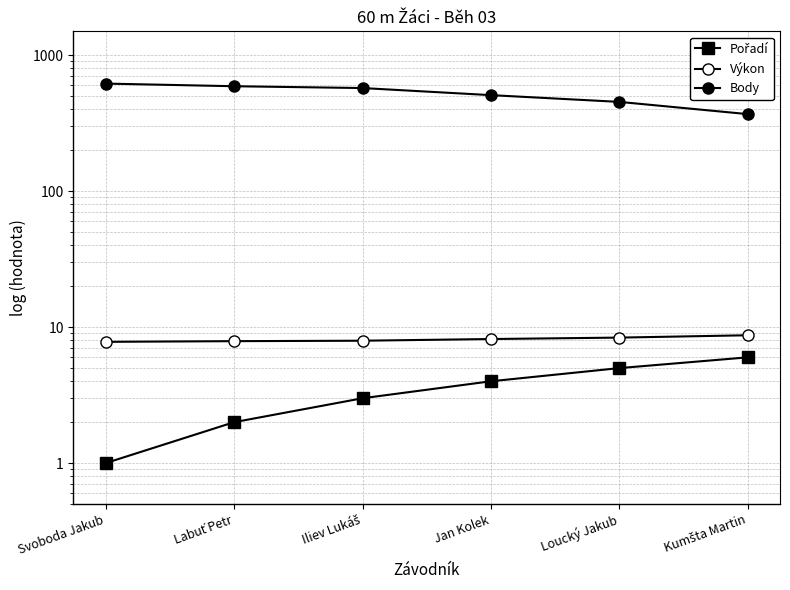

What is the greatest value displayed?

619.0